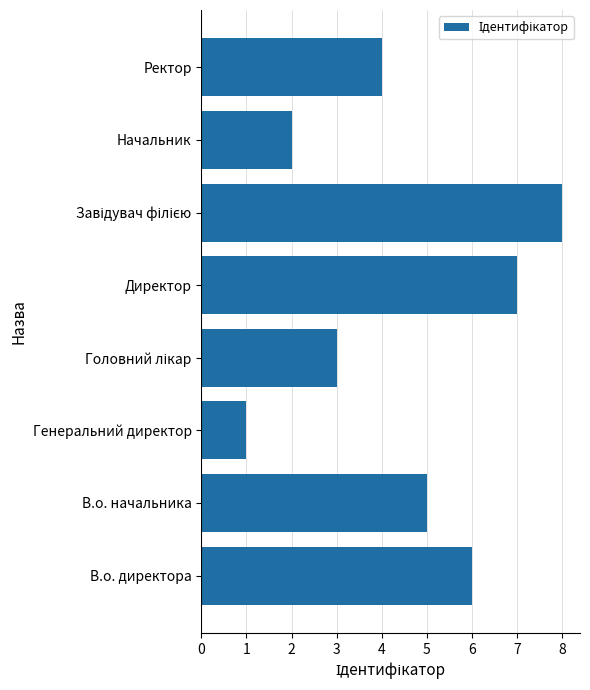

Which label corresponds to the smallest value in the chart?

Генеральний директор